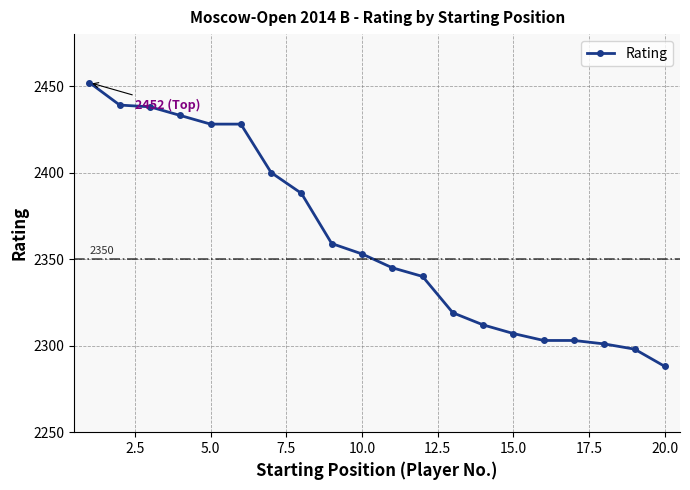

What is the value of the 14th point from the left?

2312